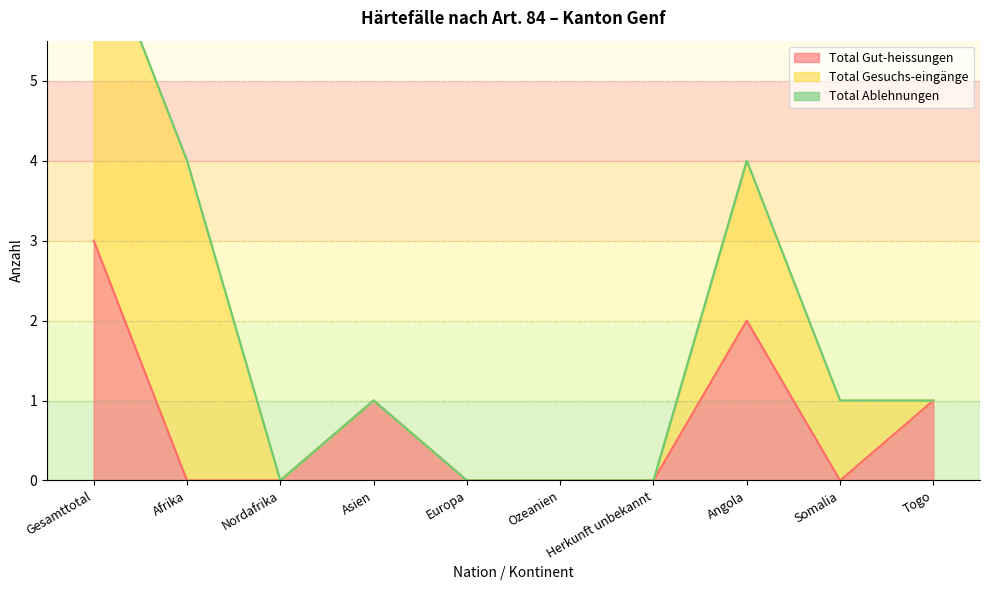

True or false: Total Ablehnungen has more than 1 interior local peaks.

False